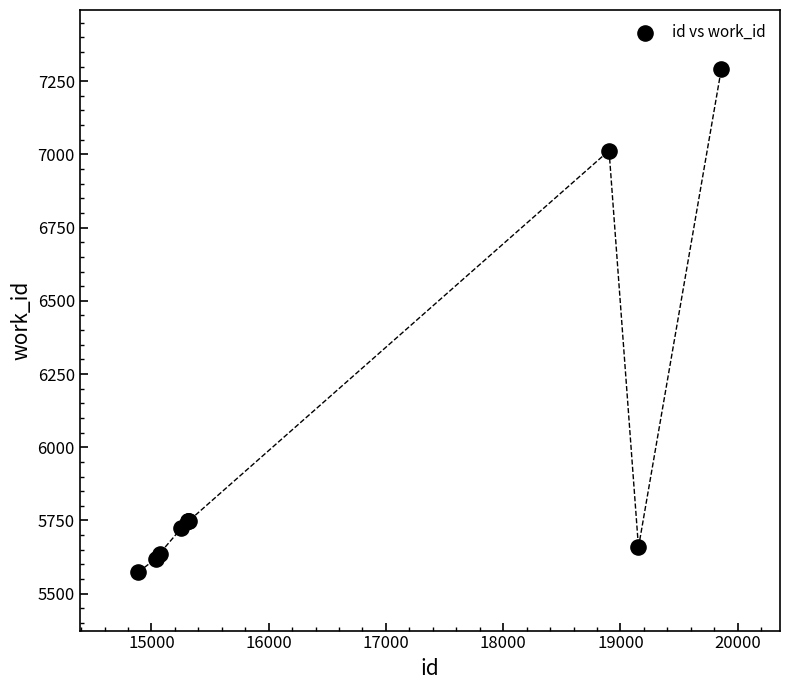

What Y value in the scatter plot is closest to 6433?

7013